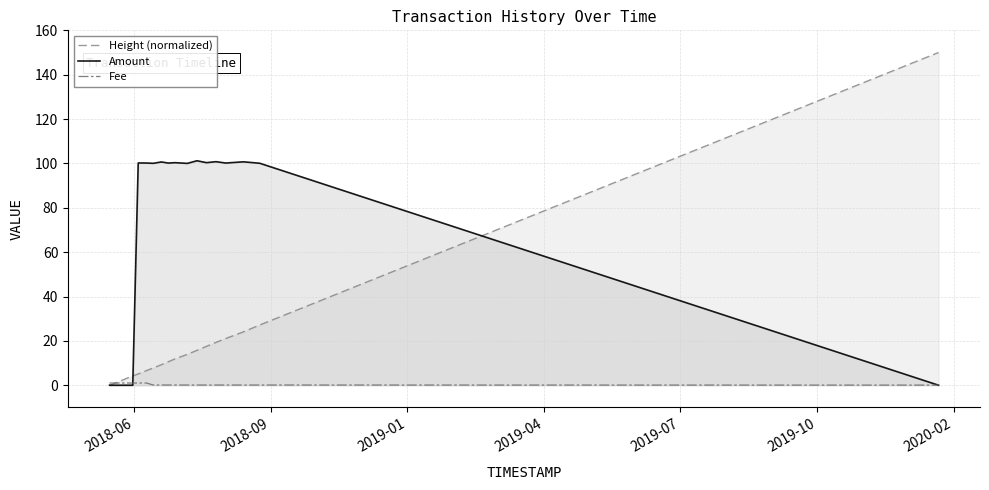

Is the value of Amount at 2020-05 greater than the value of Height (normalized) at 10?

Yes